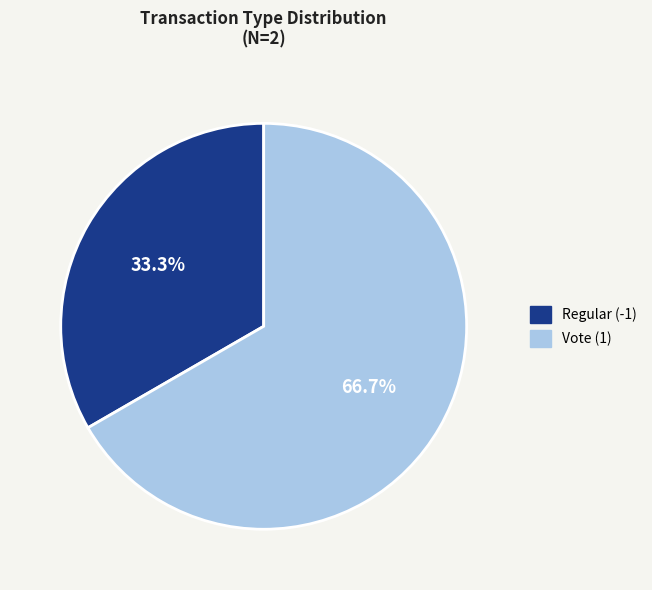

True or false: Vote (1) accounts for 81% of the total.

False